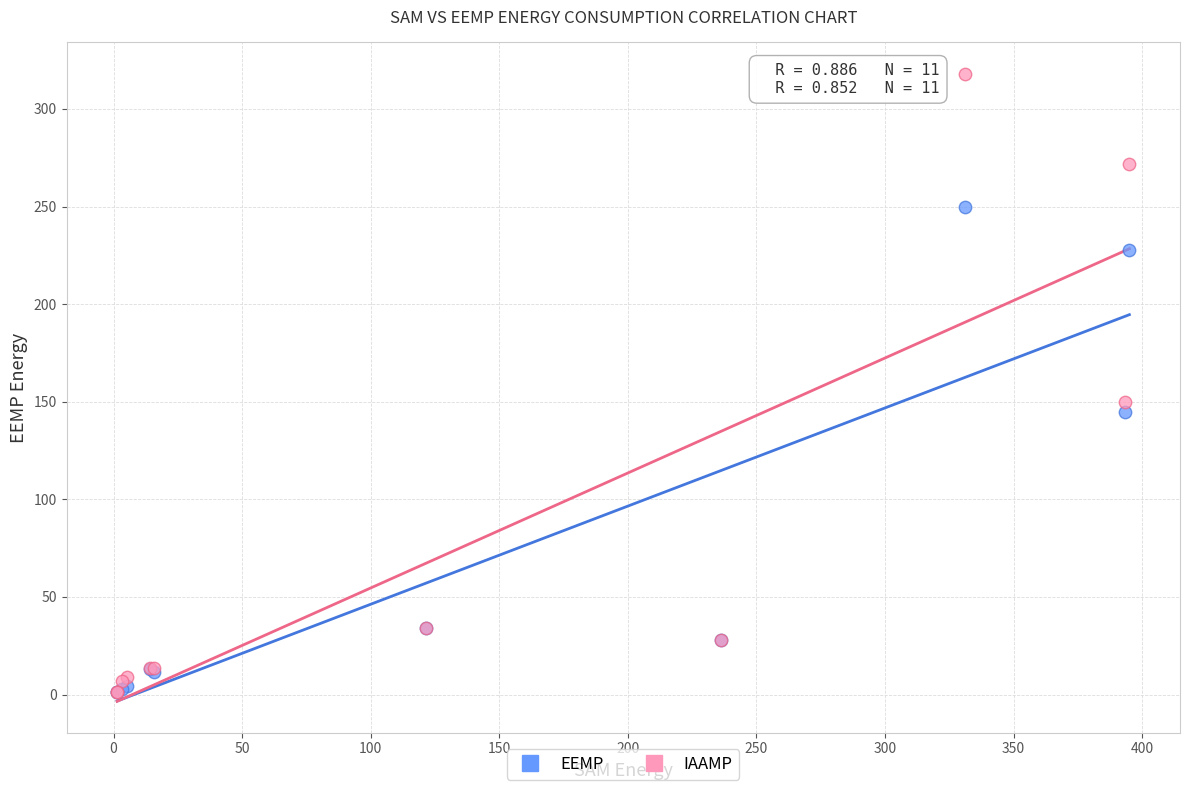

In the IAAMP series, what Y value is closest to 159?

150.0